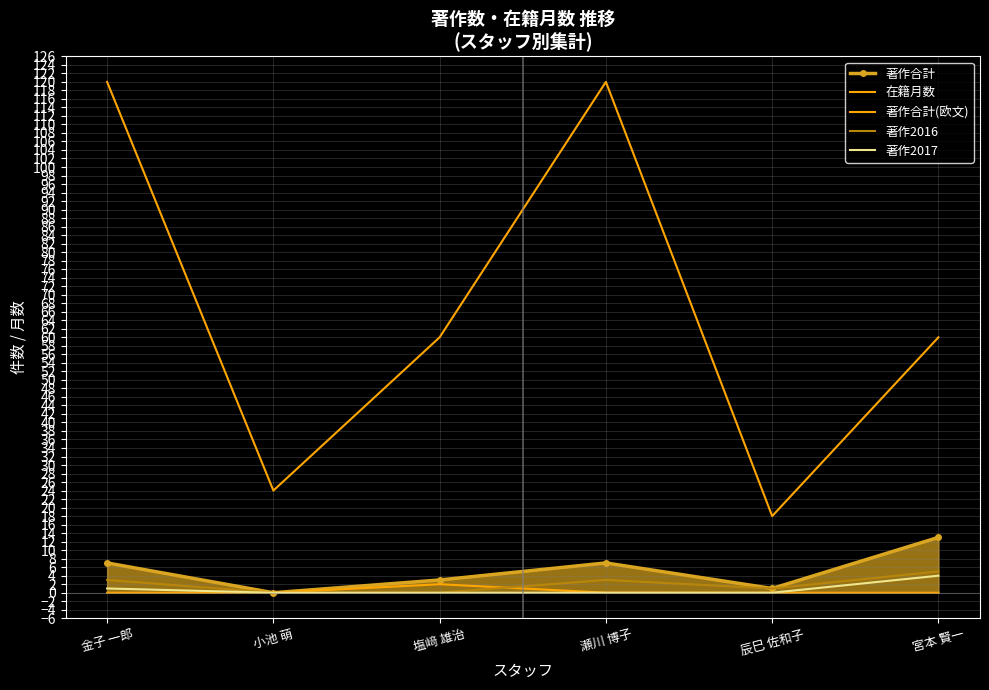

In 在籍月数, how many points are lower than both neighbors (excluding endpoints)?

2